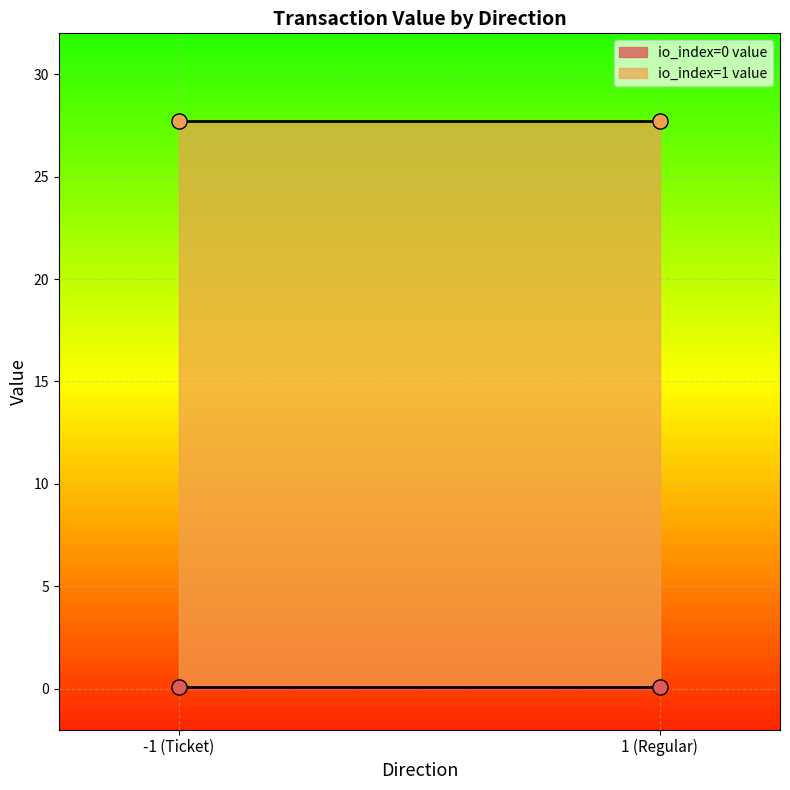

Which series reaches the minimum Y coordinate?

io_index